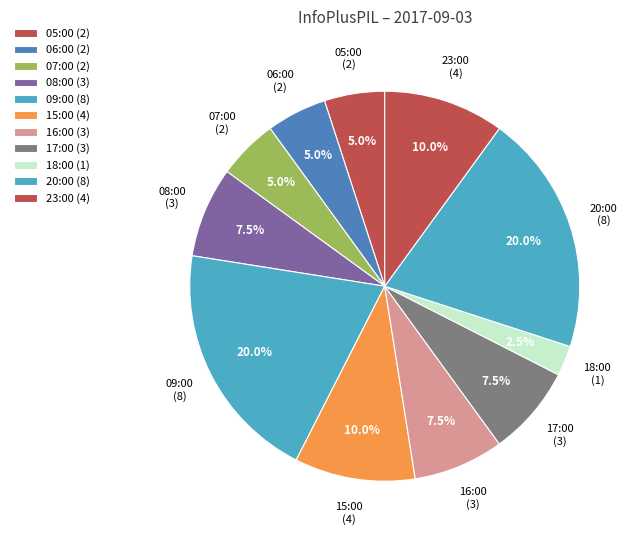

How many slices are in this pie chart?

11